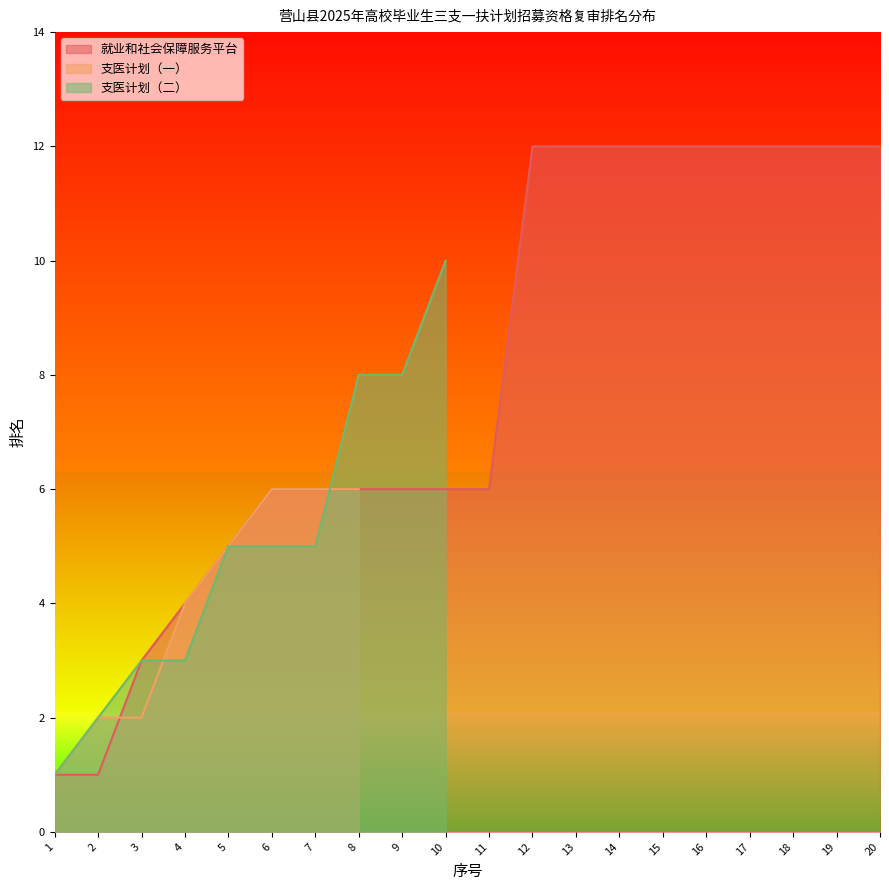

Reading right to left, extract all data points from this chart.

就业和社会保障服务平台: 20=12	19=12	18=12	17=12	16=12	15=12	14=12	13=12	12=12	11=6	10=6	9=6	8=6	7=6	6=6	5=5	4=4	3=3	2=1	1=1
支医计划（一）: 20=0	19=0	18=0	17=0	16=0	15=0	14=0	13=0	12=0	11=0	10=0	9=0	8=6	7=6	6=6	5=5	4=4	3=2	2=2	1=1
支医计划（二）: 20=0	19=0	18=0	17=0	16=0	15=0	14=0	13=0	12=0	11=0	10=10	9=8	8=8	7=5	6=5	5=5	4=3	3=3	2=2	1=1